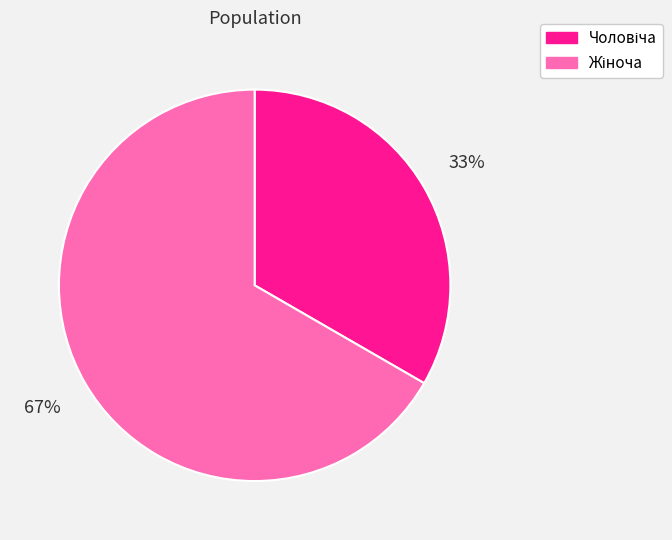

Is there any slice that represents more than half of the pie?

Yes